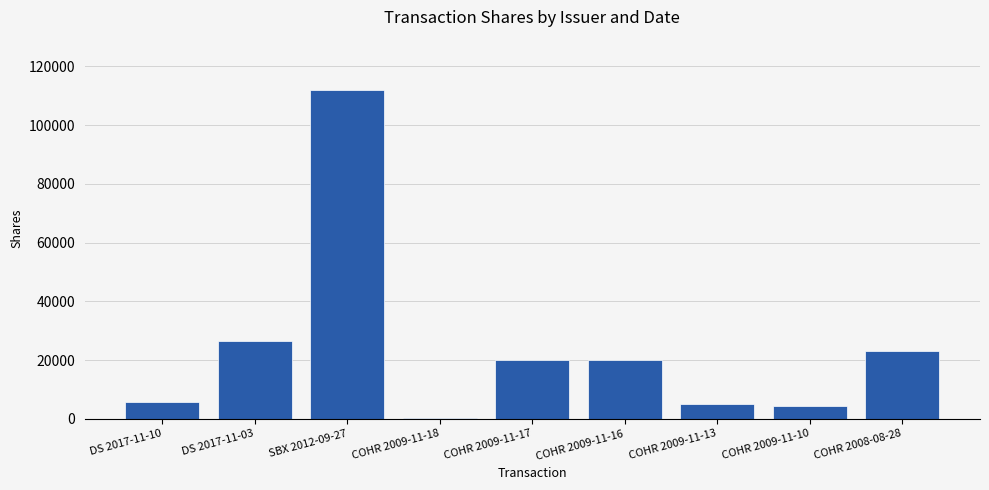

Is it true that the value at COHR 2009-11-13 is 4921?

True